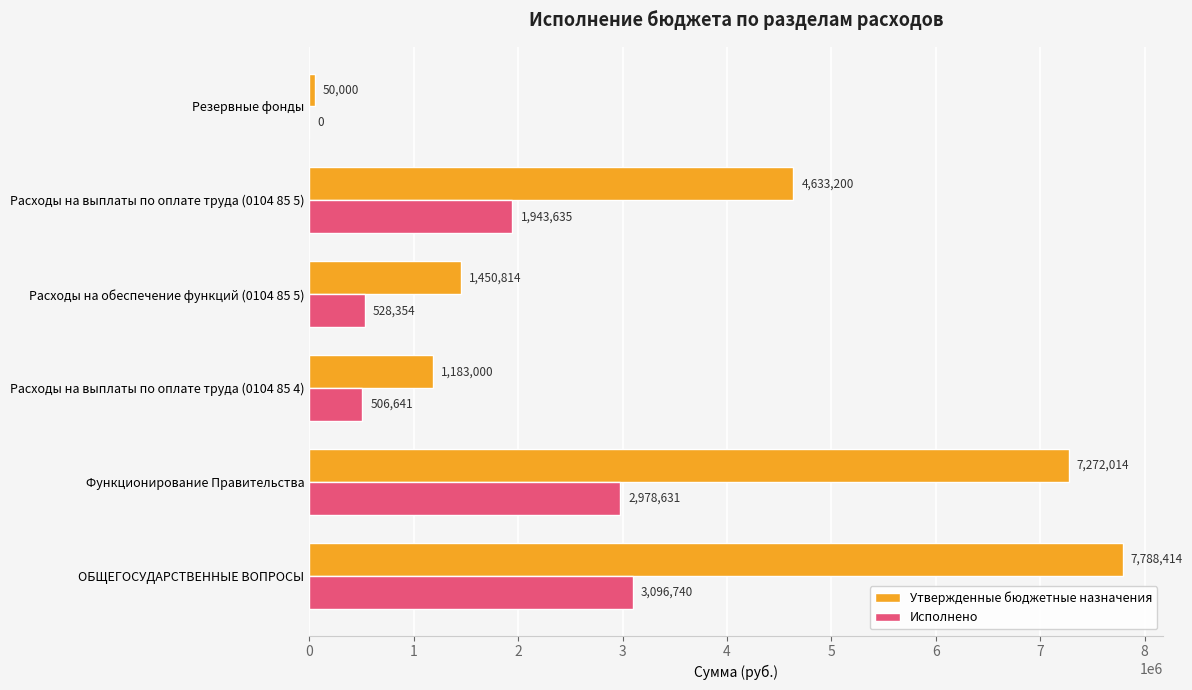

Is the value of Исполнено at ОБЩЕГОСУДАРСТВЕННЫЕ ВОПРОСЫ greater than the value of Утвержденные бюджетные назначения at Расходы на обеспечение функций (0104 85 5)?

Yes